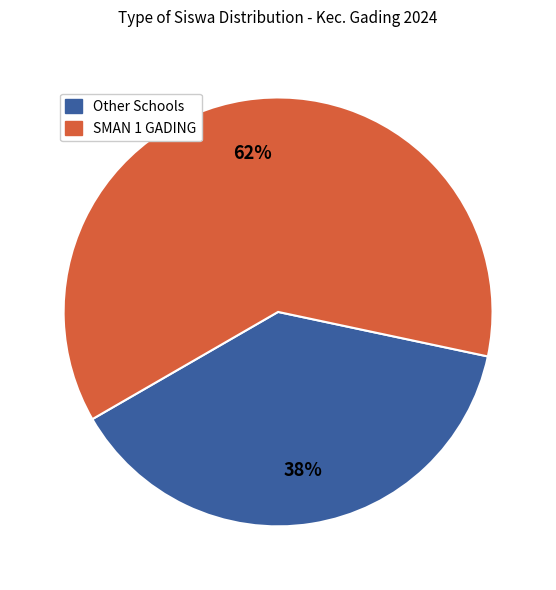

Does any single category account for the majority?

Yes